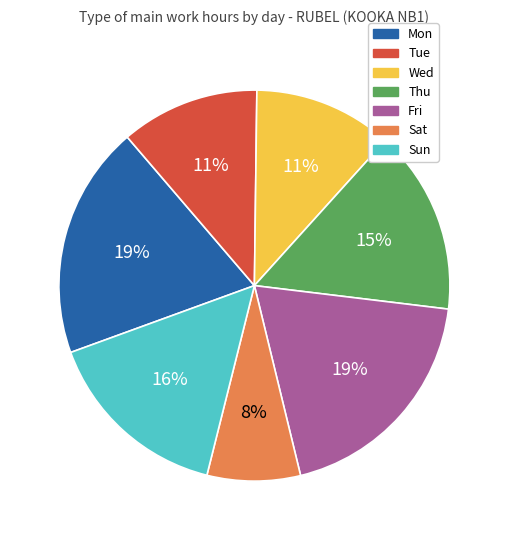

Is there any slice that represents more than half of the pie?

No